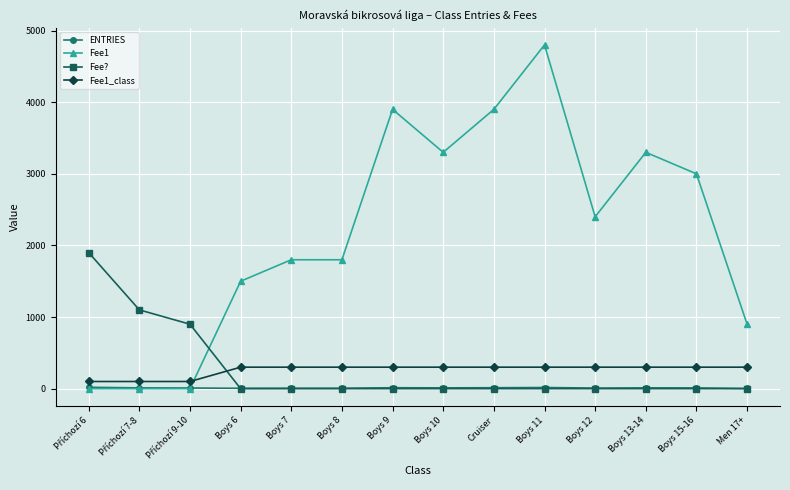

How many lines are shown in the chart?

4